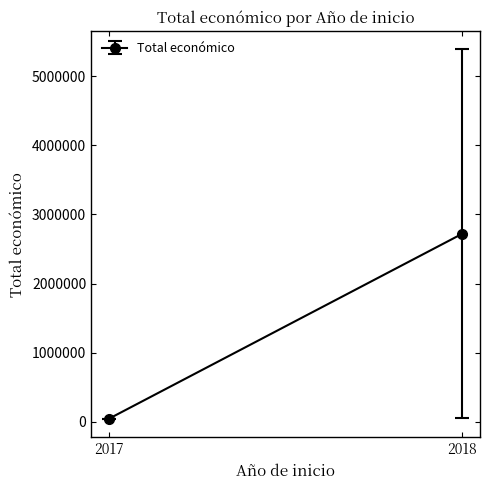

How many distinct data groups are displayed?

1